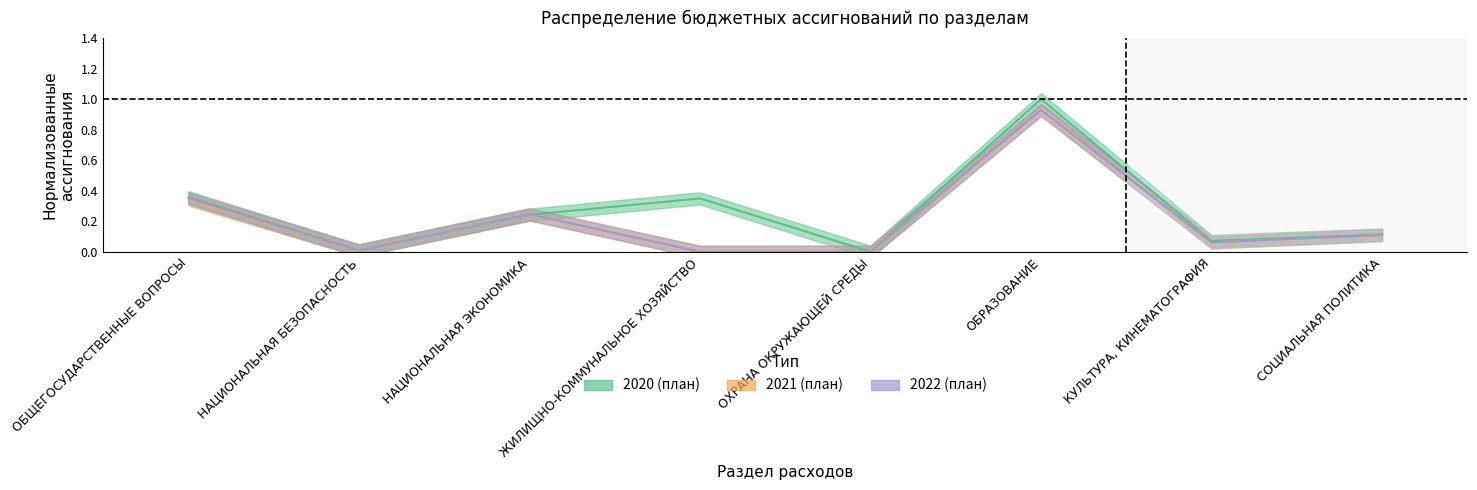

The value of 2021 (план) at ОБЩЕГОСУДАРСТВЕННЫЕ ВОПРОСЫ is 0.3. True or false?

True